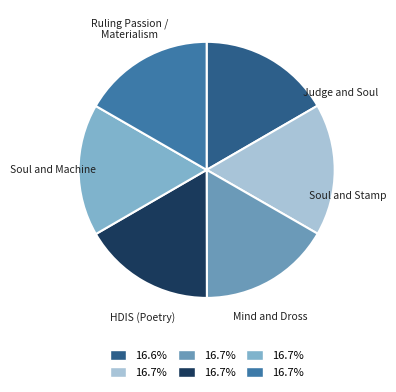

The Mind and Dross slice represents 17% of the pie. True or false?

True